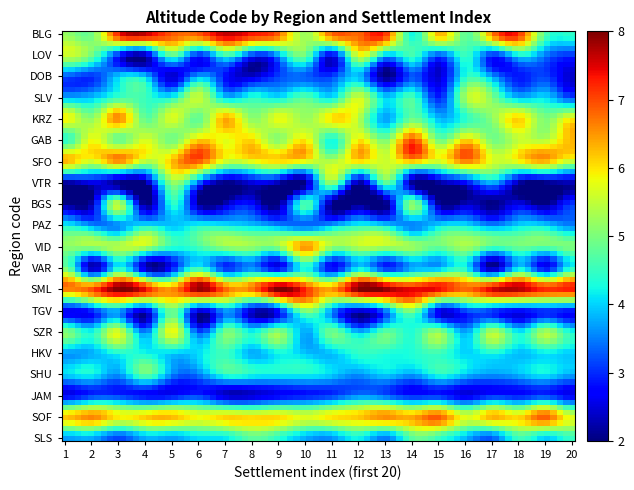

Reading left to right, transcribe all the data shown in this chart.

BLG: 0=5	1=5	2=7	3=7	4=7	5=7	6=7	7=7	8=7	9=5	10=7	11=7	12=7	13=5	14=7	15=5	16=7	17=7	18=5	19=5
LOV: 0=5	1=5	2=3	3=3	4=5	5=3	6=5	7=3	8=4	9=5	10=3	11=5	12=4	13=5	14=3	15=5	16=3	17=5	18=4	19=3
DOB: 0=3	1=3	2=4	3=4	4=3	5=4	6=3	7=2	8=3	9=4	10=3	11=4	12=2	13=3	14=2	15=4	16=4	17=3	18=3	19=2
SLV: 0=4	1=4	2=5	3=5	4=4	5=5	6=4	7=4	8=4	9=5	10=4	11=5	12=4	13=4	14=4	15=5	16=5	17=4	18=4	19=4
KRZ: 0=6	1=5	2=6	3=5	4=6	5=5	6=6	7=5	8=6	9=5	10=6	11=5	12=4	13=5	14=4	15=5	16=5	17=6	18=5	19=6
GAB: 0=5	1=6	2=5	3=6	4=5	5=6	6=5	7=6	8=5	9=6	10=5	11=6	12=5	13=6	14=5	15=6	16=5	17=6	18=5	19=6
SFO: 0=6	1=6	2=6	3=6	4=6	5=6	6=6	7=6	8=6	9=6	10=6	11=6	12=6	13=6	14=6	15=6	16=6	17=6	18=6	19=6
VTR: 0=2	1=2	2=2	3=2	4=5	5=3	6=2	7=3	8=2	9=2	10=5	11=2	12=5	13=2	14=2	15=3	16=3	17=2	18=2	19=2
BGS: 0=2	1=2	2=5	3=2	4=4	5=2	6=2	7=2	8=2	9=5	10=2	11=2	12=2	13=5	14=2	15=2	16=2	17=2	18=2	19=2
PAZ: 0=4	1=4	2=4	3=4	4=4	5=4	6=4	7=4	8=4	9=4	10=4	11=4	12=4	13=4	14=4	15=4	16=4	17=4	18=4	19=4
VID: 0=5	1=5	2=5	3=5	4=5	5=5	6=5	7=5	8=5	9=5	10=5	11=5	12=5	13=5	14=5	15=5	16=5	17=5	18=5	19=5
VAR: 0=4	1=3	2=4	3=3	4=3	5=4	6=3	7=4	8=3	9=4	10=3	11=4	12=3	13=4	14=3	15=4	16=3	17=4	18=3	19=4
SML: 0=7	1=7	2=8	3=7	4=7	5=8	6=7	7=7	8=8	9=7	10=7	11=8	12=7	13=7	14=8	15=7	16=7	17=8	18=7	19=7
TGV: 0=3	1=3	2=5	3=3	4=5	5=3	6=3	7=3	8=3	9=5	10=3	11=3	12=3	13=5	14=3	15=3	16=3	17=3	18=3	19=3
SZR: 0=5	1=4	2=5	3=4	4=5	5=4	6=5	7=4	8=5	9=4	10=5	11=4	12=5	13=4	14=5	15=4	16=5	17=4	18=5	19=4
HKV: 0=4	1=4	2=4	3=4	4=4	5=4	6=4	7=4	8=4	9=4	10=4	11=4	12=4	13=4	14=4	15=4	16=4	17=4	18=4	19=4
SHU: 0=4	1=4	2=4	3=4	4=4	5=4	6=4	7=4	8=4	9=4	10=4	11=4	12=4	13=4	14=4	15=4	16=4	17=4	18=4	19=4
JAM: 0=3	1=3	2=3	3=3	4=3	5=3	6=3	7=3	8=3	9=3	10=3	11=3	12=3	13=3	14=3	15=3	16=3	17=3	18=3	19=3
SOF: 0=6	1=6	2=6	3=6	4=6	5=6	6=6	7=6	8=6	9=6	10=6	11=6	12=6	13=6	14=6	15=6	16=6	17=6	18=6	19=6
SLS: 0=4	1=4	2=4	3=4	4=4	5=4	6=4	7=4	8=4	9=4	10=4	11=4	12=4	13=4	14=4	15=4	16=4	17=4	18=4	19=4